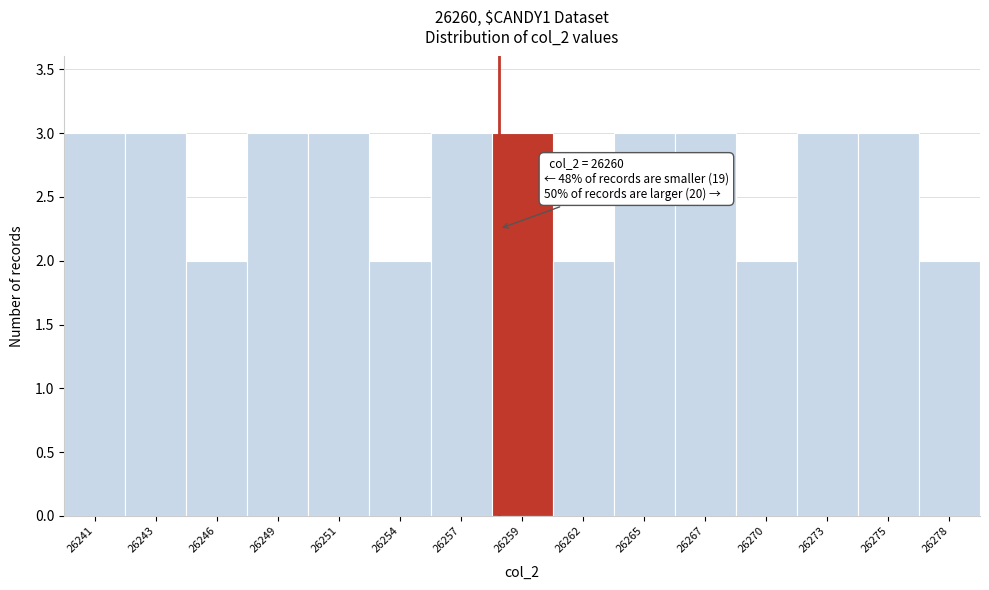

Reading left to right, list all the values displayed in this chart.

26241=3	26243=3	26246=2	26249=3	26251=3	26254=2	26257=3	26259=3	26262=2	26265=3	26267=3	26270=2	26273=3	26275=3	26278=2